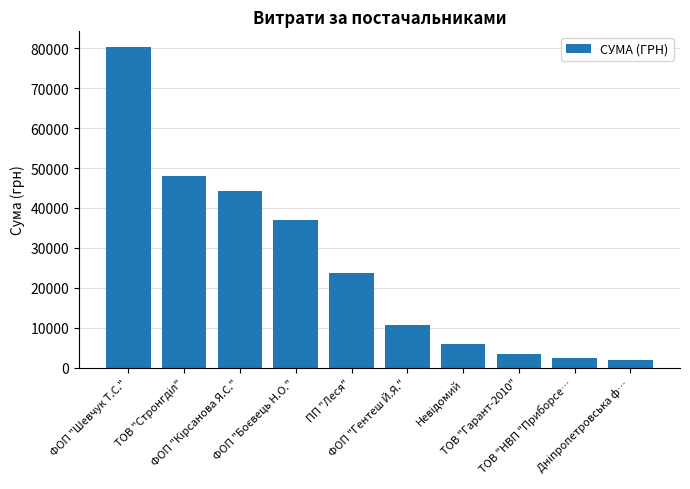

The chart shows a value of 6725.7 at ФОП "Гентеш Й.Я.". True or false?

False